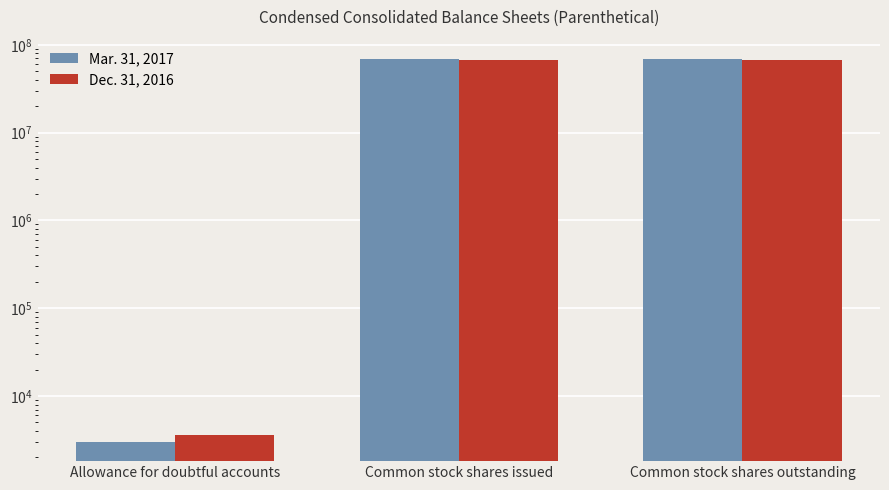

How many data points does each series have?

3